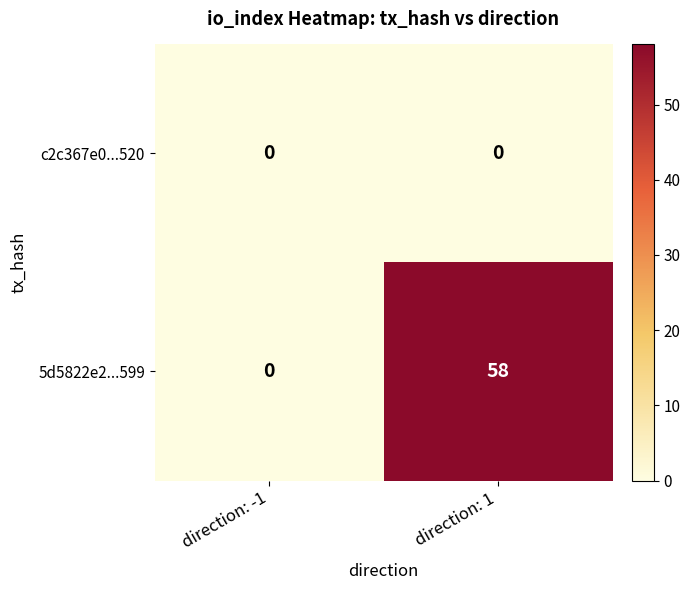

List the series in order of their overall mean, highest first.

5d5822e2...599, c2c367e0...520